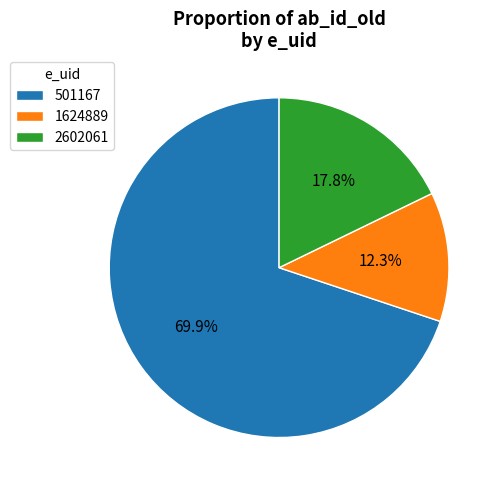

Which category has the smallest portion of the pie?

1624889